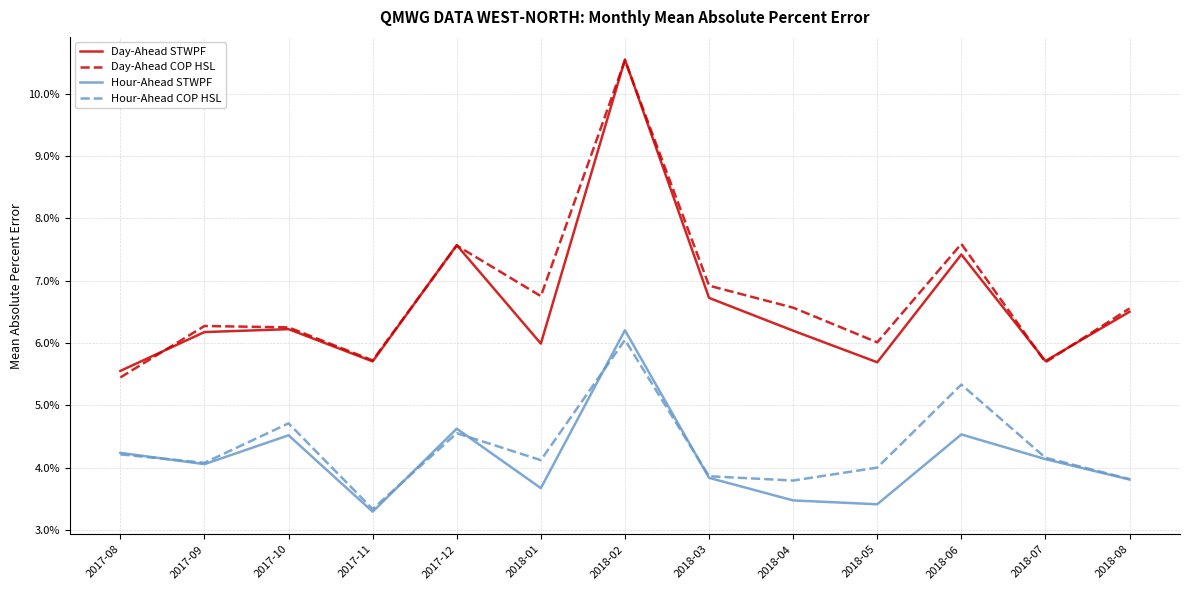

True or false: Day-Ahead COP HSL has more than 0 interior local peaks.

True